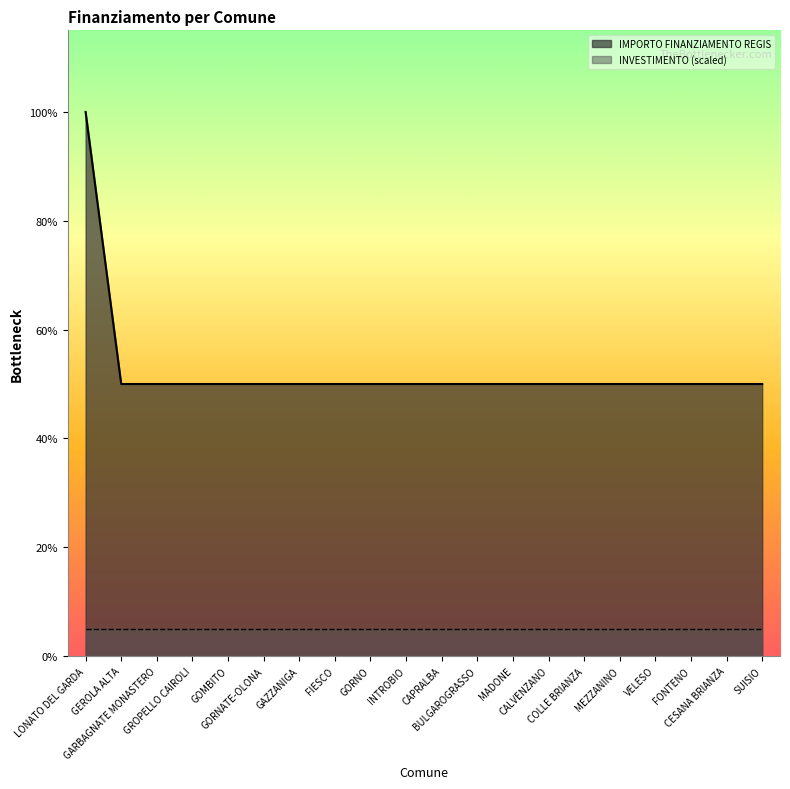

What is the sum of all values?

213612